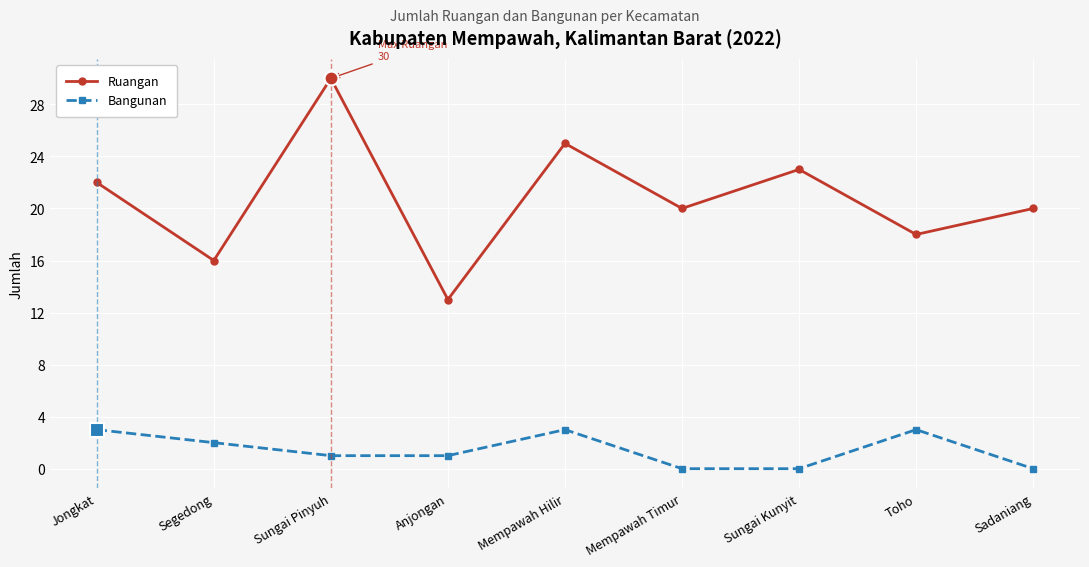

What is the greatest value displayed?

30